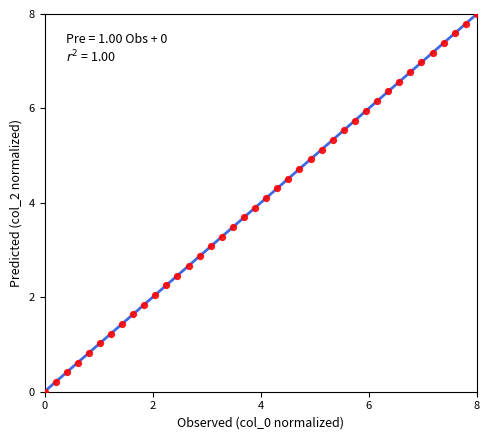

What is the range of Y values (max minus min)?

8.0